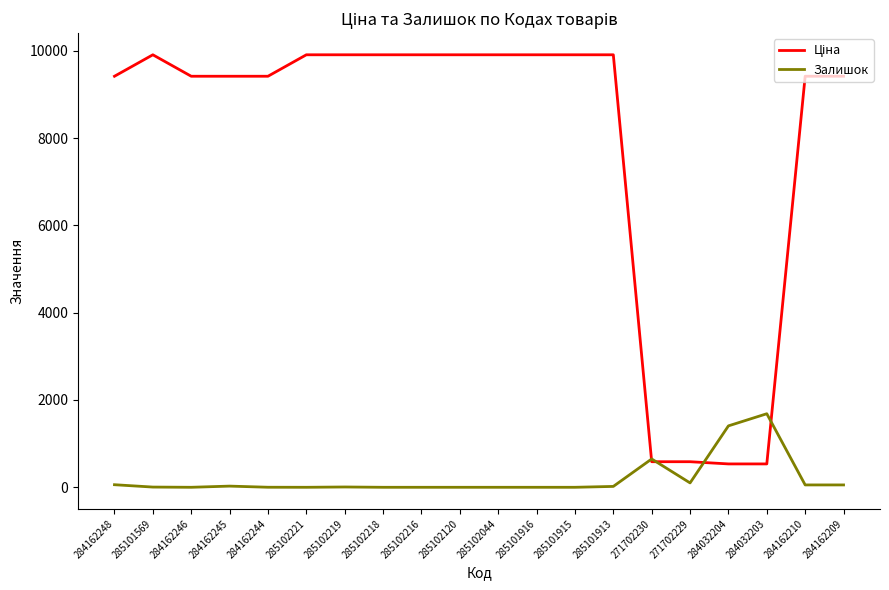

The value of Залишок at 284162246 is 0.0. True or false?

True